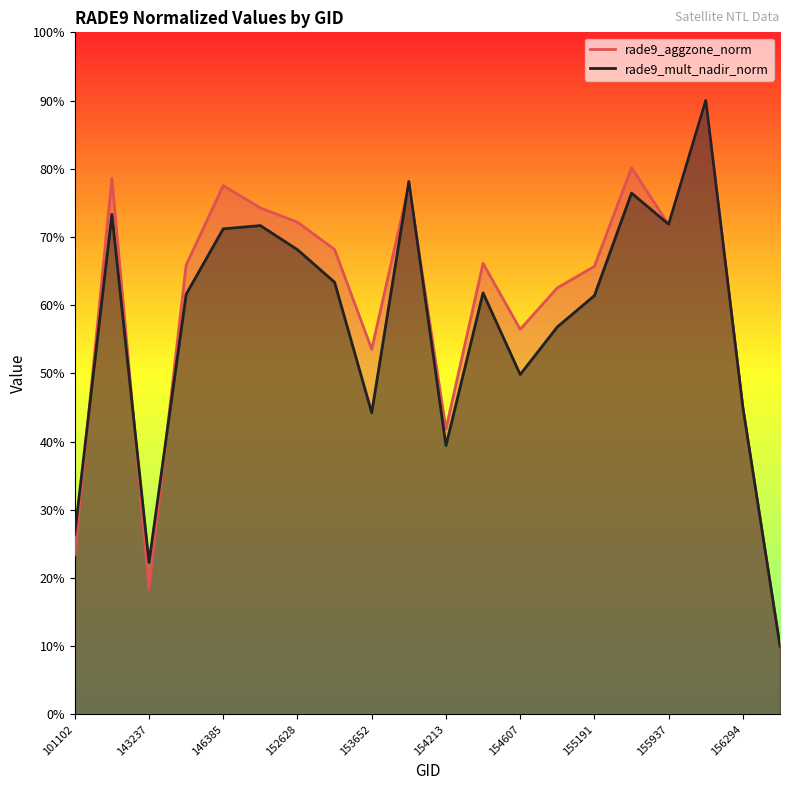

What is the value of the rade9_aggzone_norm point at the 20th from the left?

10.0